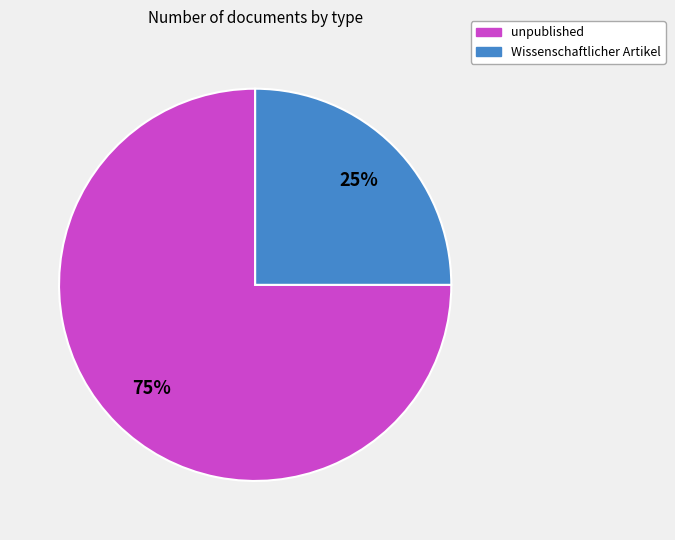

What is the largest slice in the pie chart?

unpublished